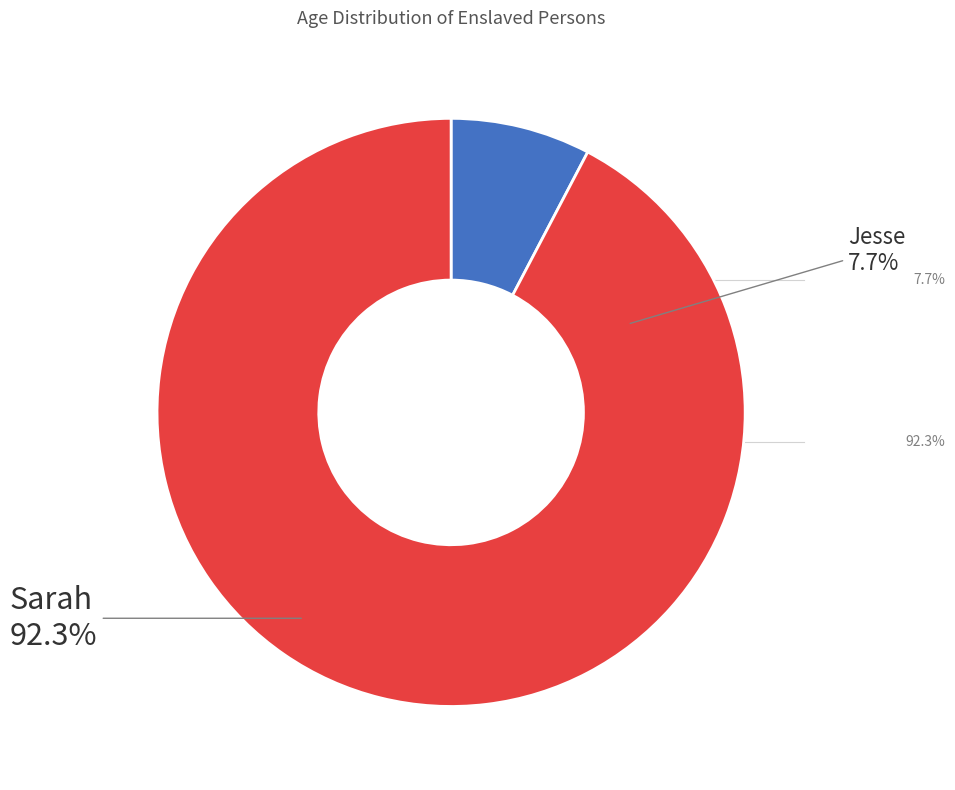

How many slices are in this pie chart?

2